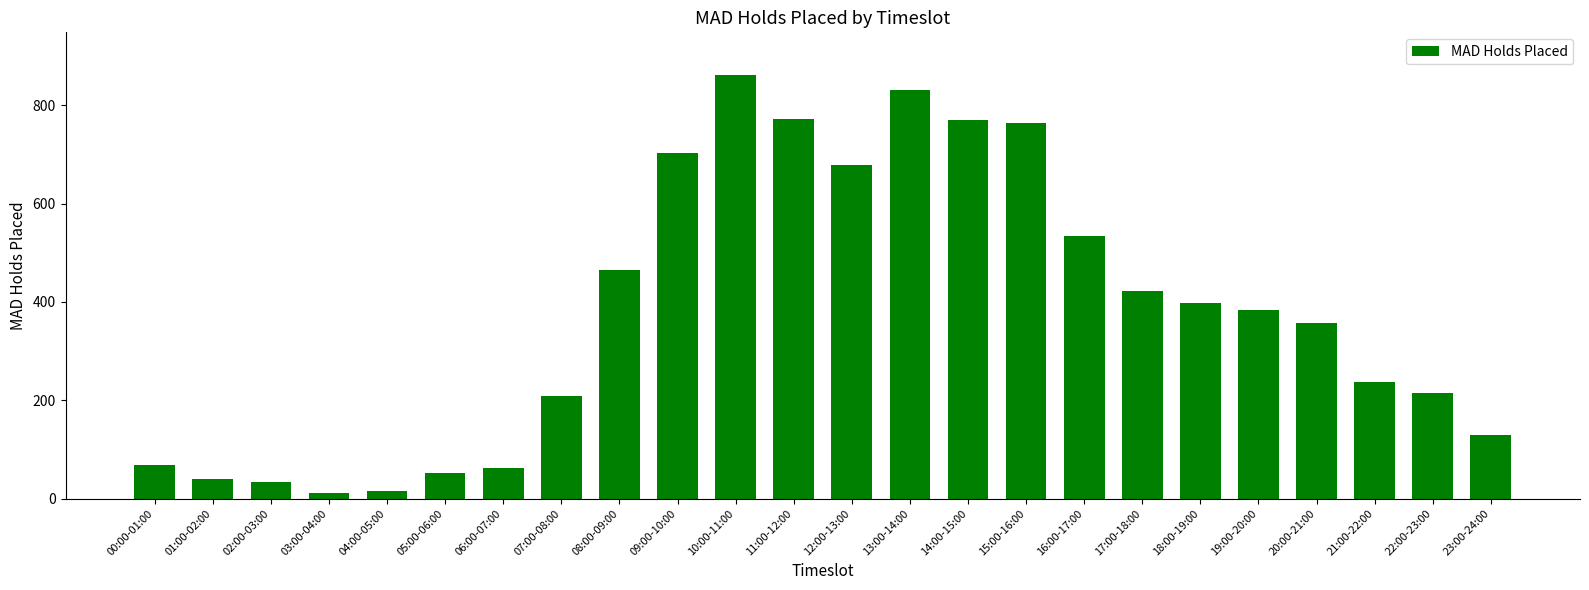

Which has a higher value, 09:00-10:00 or 13:00-14:00?

13:00-14:00